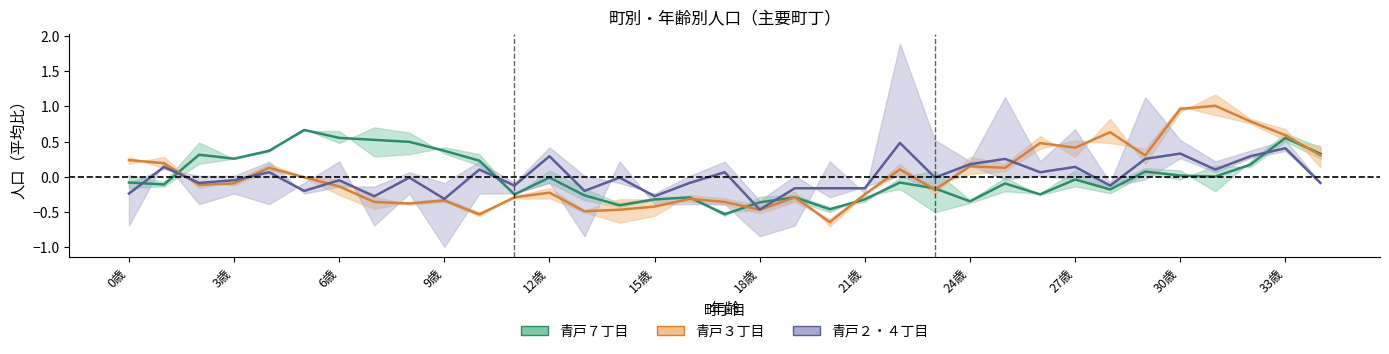

How many intersections are there between 青戸２・４丁目（中心） and 青戸３丁目（中心）?

4